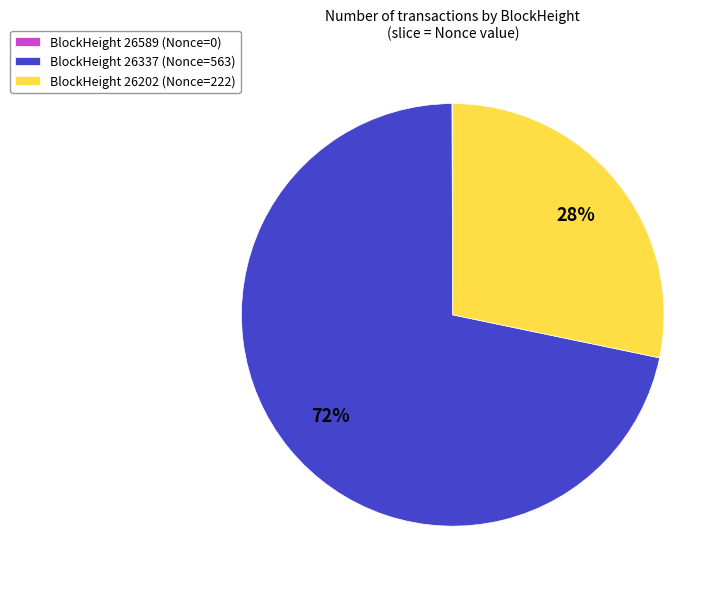

What is the largest slice in the pie chart?

BlockHeight 26337 (Nonce=563)